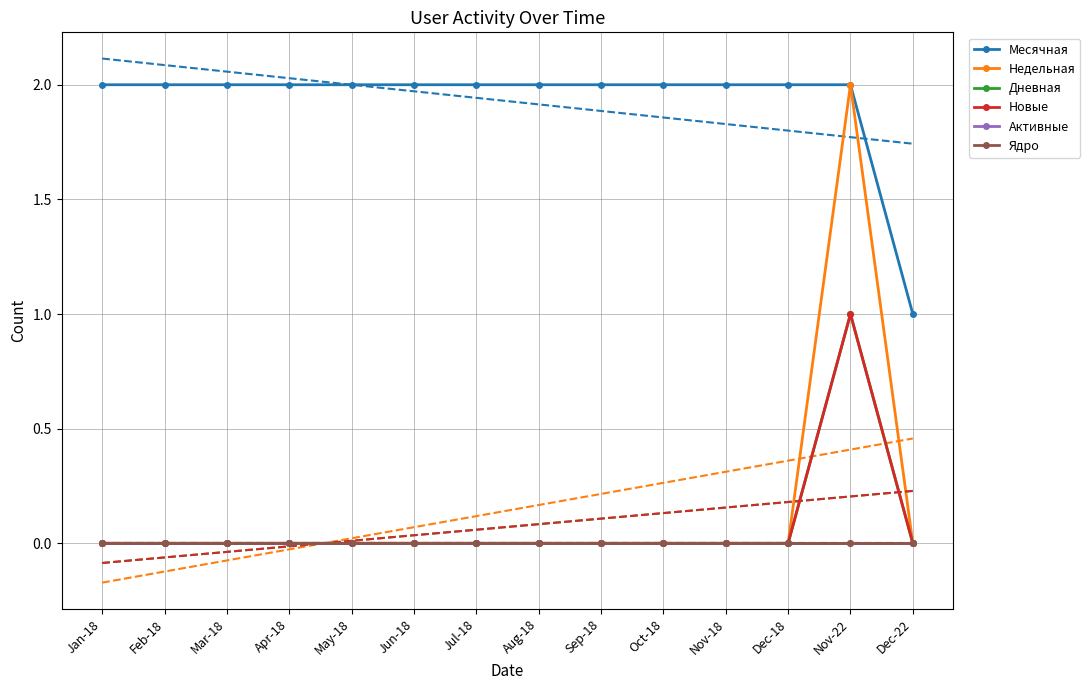

How many lines are shown in the chart?

6